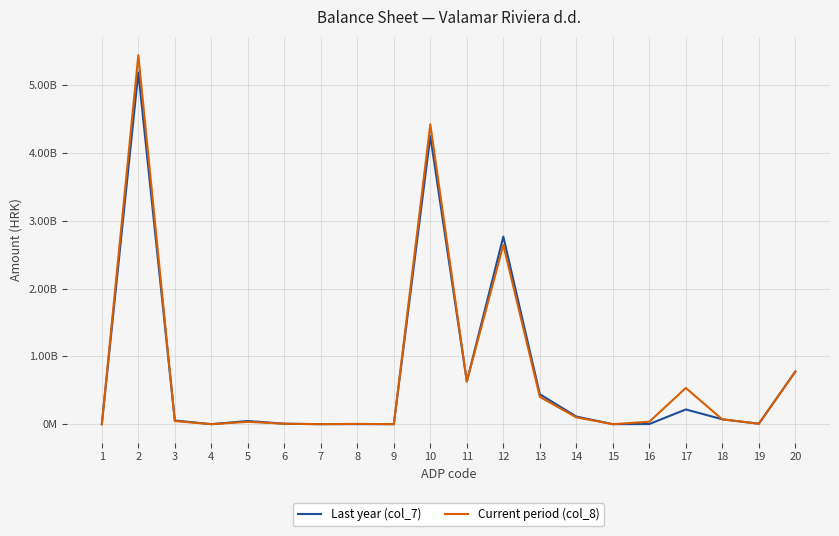

What are all the series names shown in the legend?

Last year (col_7), Current period (col_8)